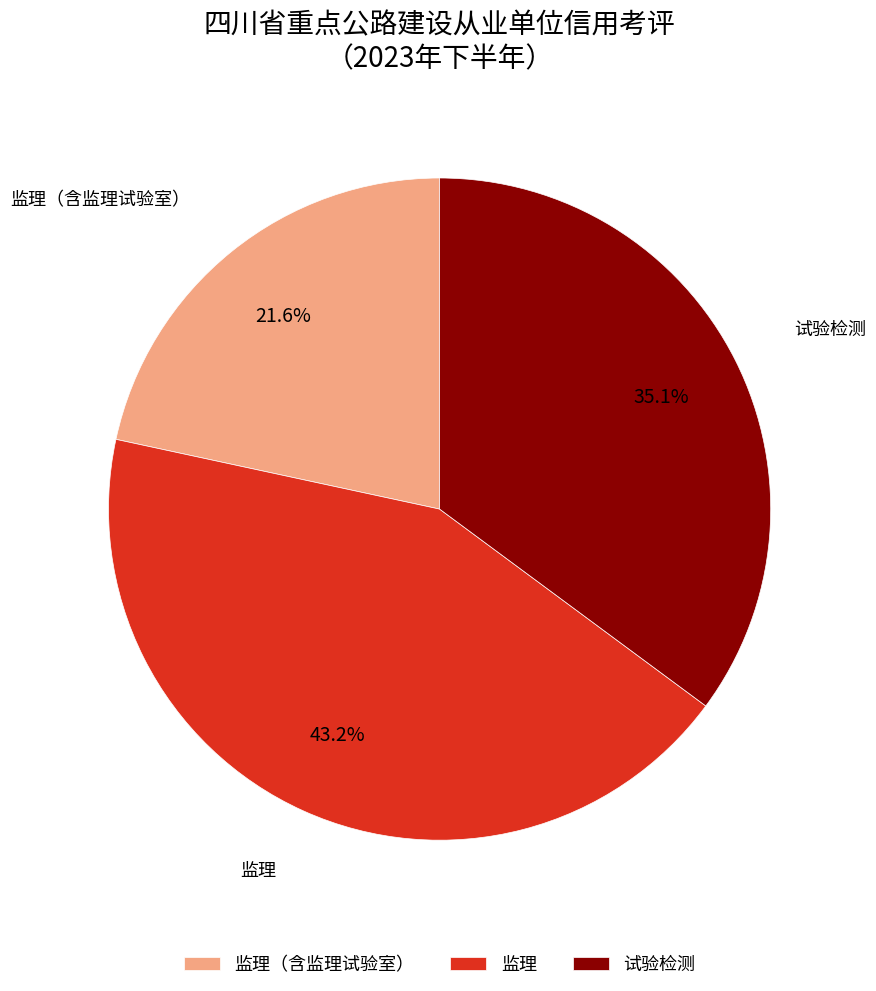

Approximately how many times larger is the value at 监理 compared to 试验检测?

1.2